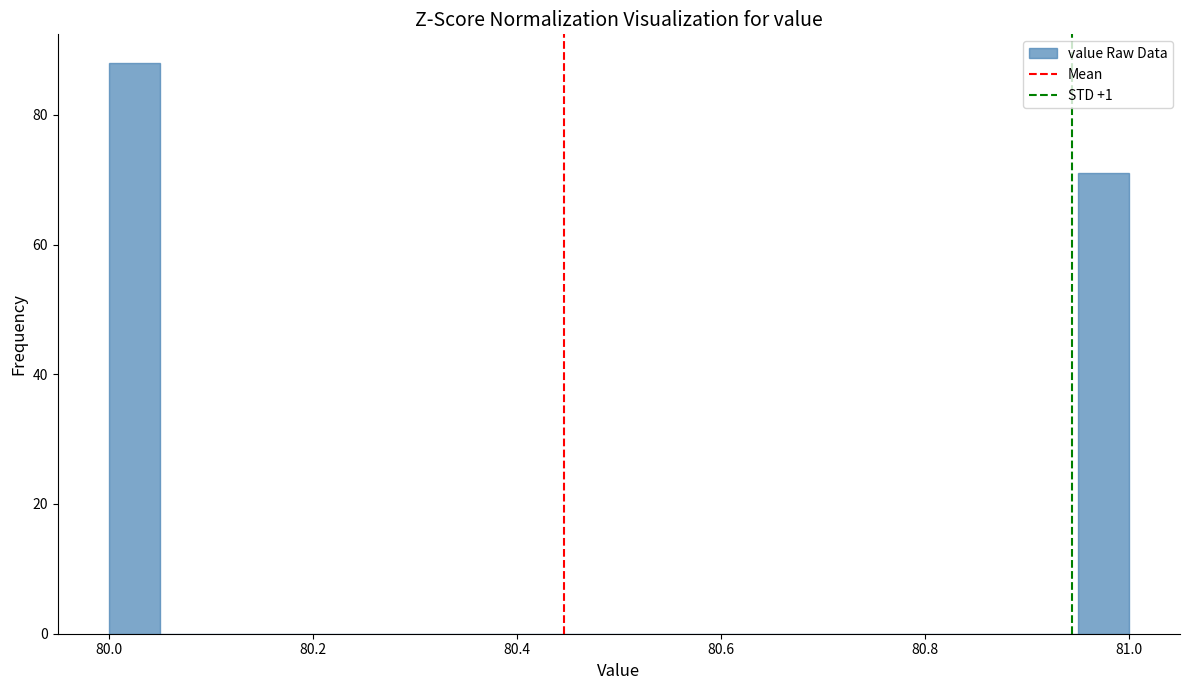

Around what value on the x-axis is the tallest bar? Give the approximate position of its centre, as read against the axis.

80.02